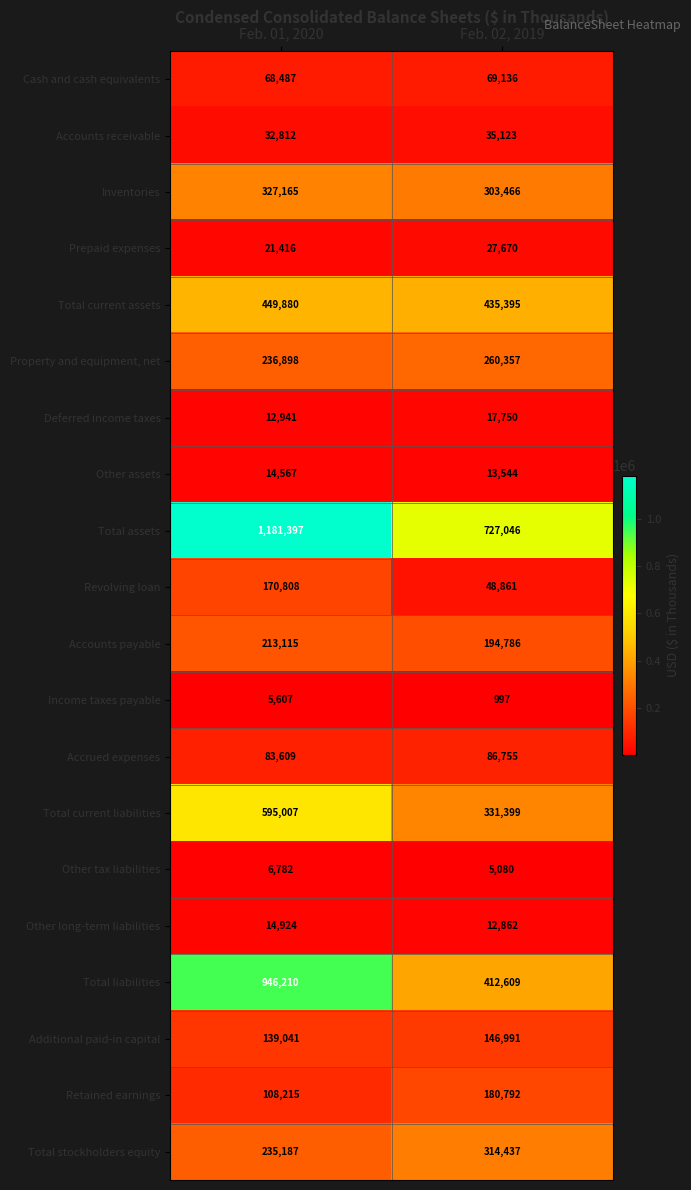

Rank the series at Feb. 01, 2020 from highest to lowest value.

Total assets, Total liabilities, Total current liabilities, Total current assets, Inventories, Property and equipment, net, Total stockholders equity, Accounts payable, Revolving loan, Additional paid-in capital, Retained earnings, Accrued expenses, Cash and cash equivalents, Accounts receivable, Prepaid expenses, Other long-term liabilities, Other assets, Deferred income taxes, Other tax liabilities, Income taxes payable